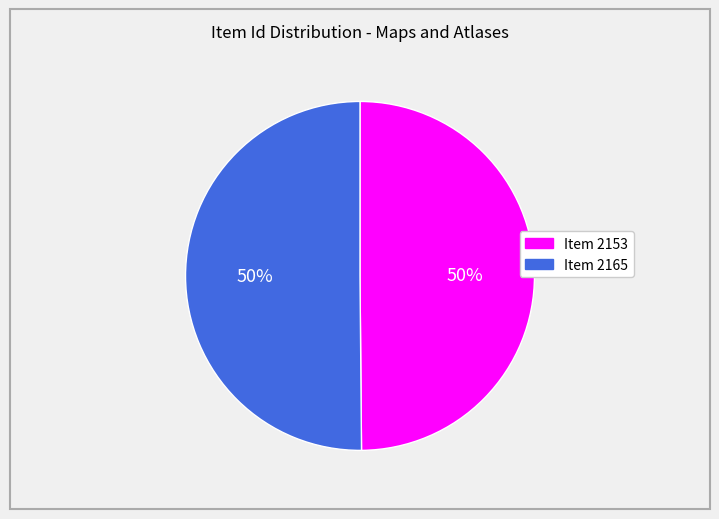

To the nearest percent, what is the average slice percentage?

50%